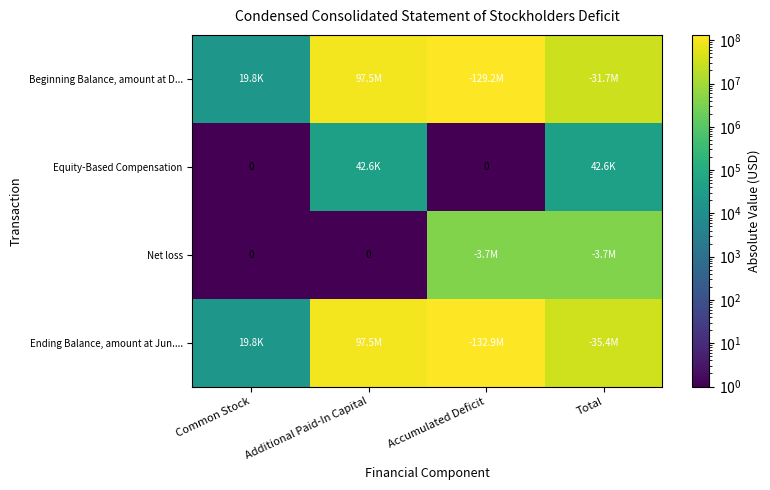

Is the value of Net loss at Accumulated Deficit greater than the value of Ending Balance, amount at Jun.... at Total?

No